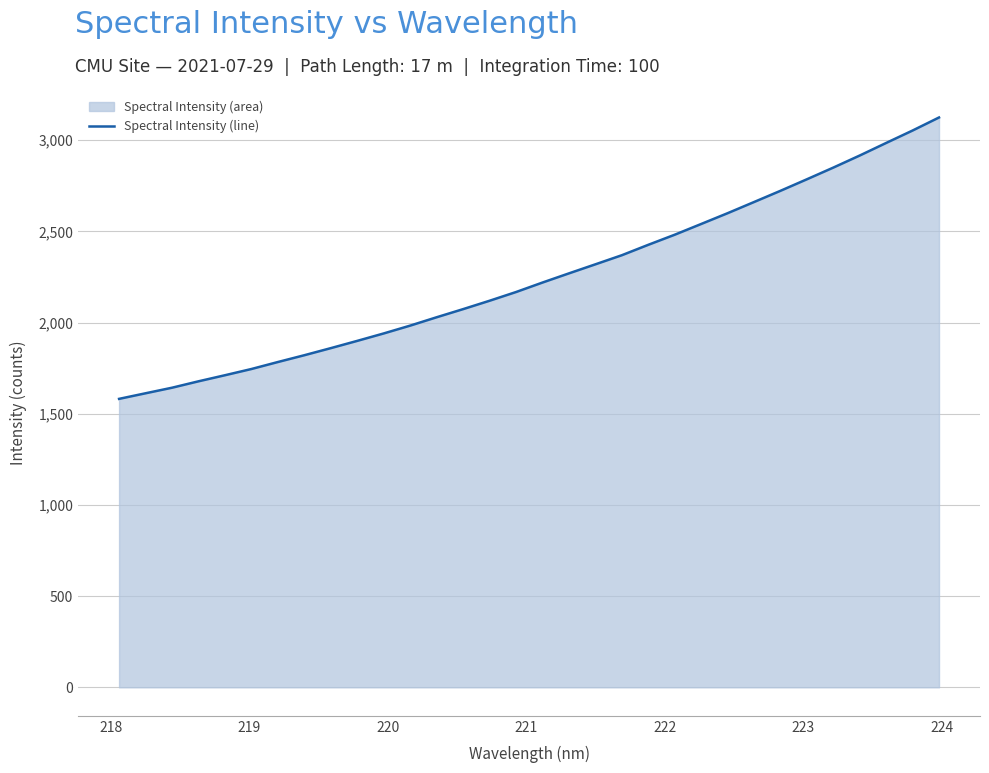

What is the difference between the maximum and minimum values?

1542.9